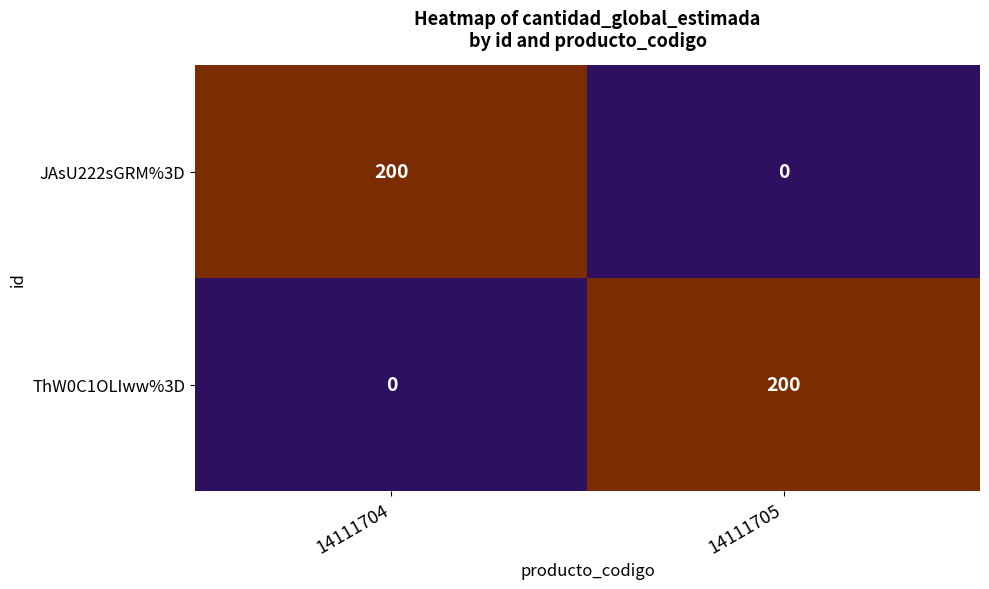

What is the difference between the highest and lowest values at 14111704?

200